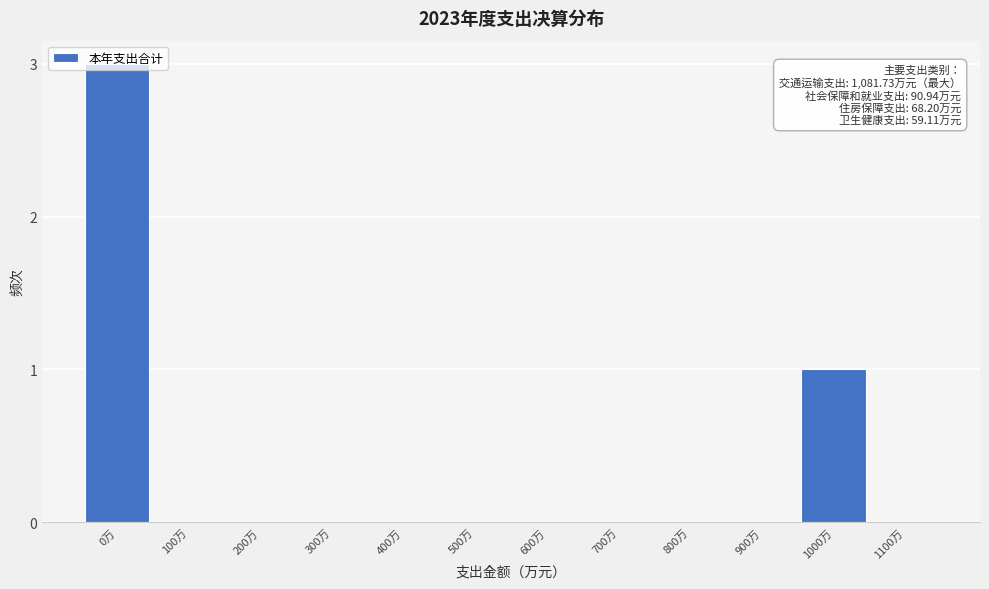

What is the greatest value displayed?

3